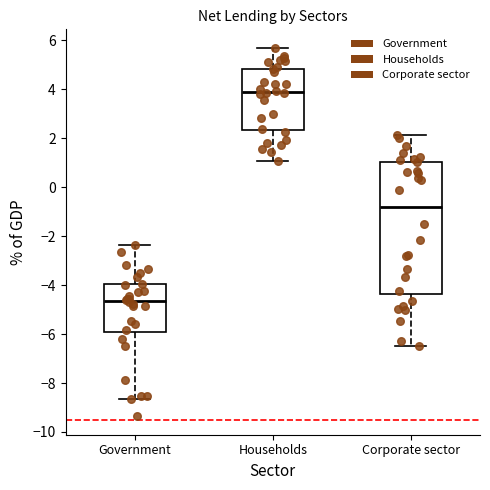

Which box's median line is the highest?

Households